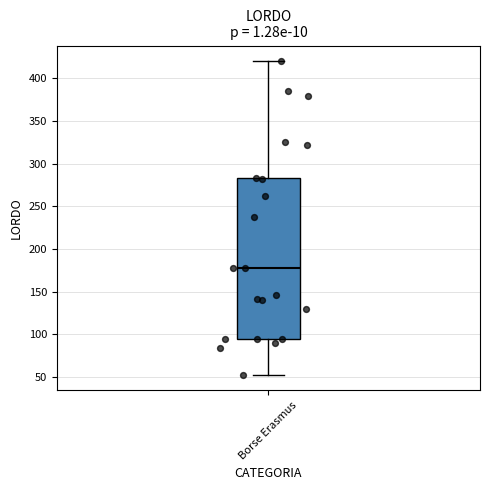

Read this box plot against the y-axis: the position of the median line, the range covered by the box, and the ends of both whiskers. The values are not printed on the chart, so give them approximately, as read against the axis.

median 180, box 95 to 285, whiskers 55 to 420